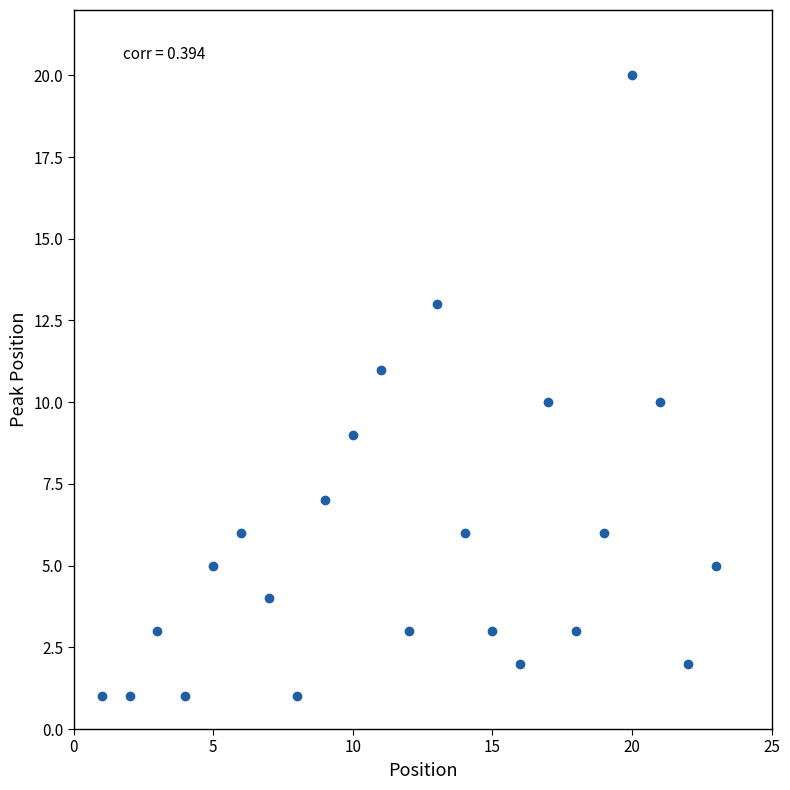

What is the range of Y values (max minus min)?

19